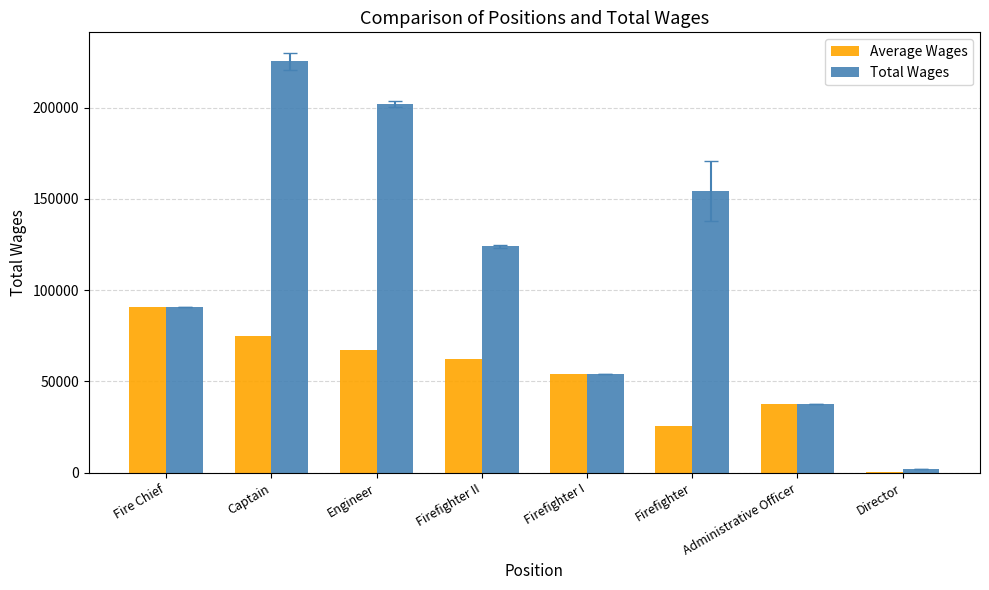

At which category is the sum across all series the highest?

Captain